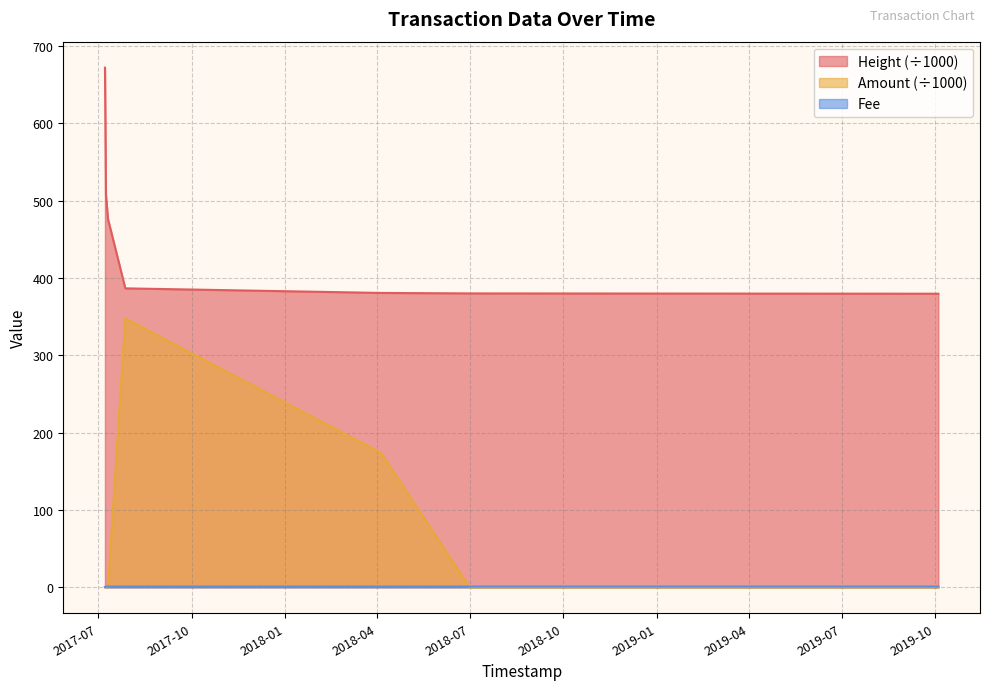

Rank the series by their average value, from lowest to highest.

Fee, Amount (÷1000), Height (÷1000)